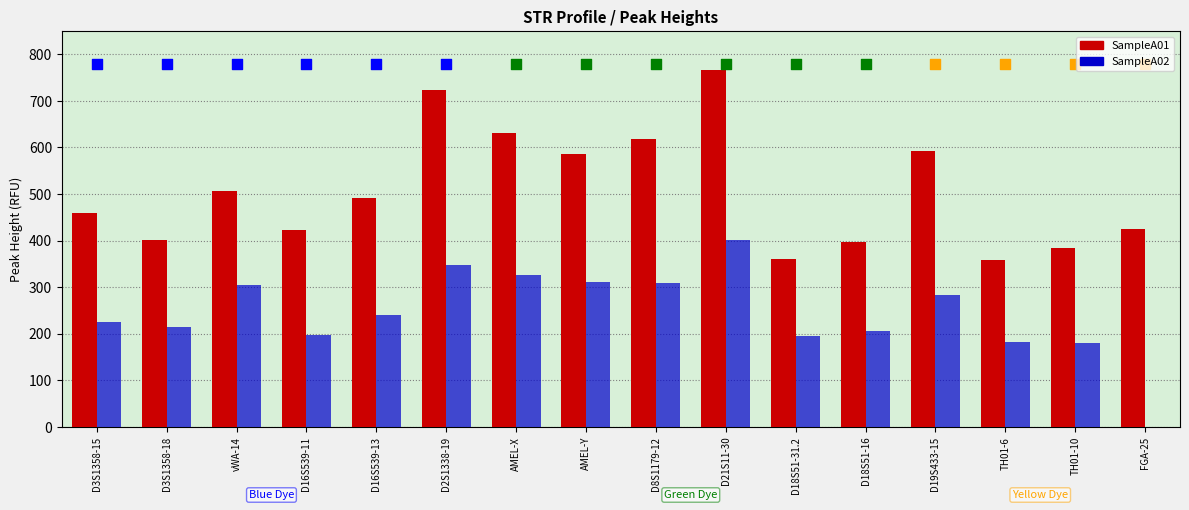

What are all the series names shown in the legend?

SampleA01, SampleA02